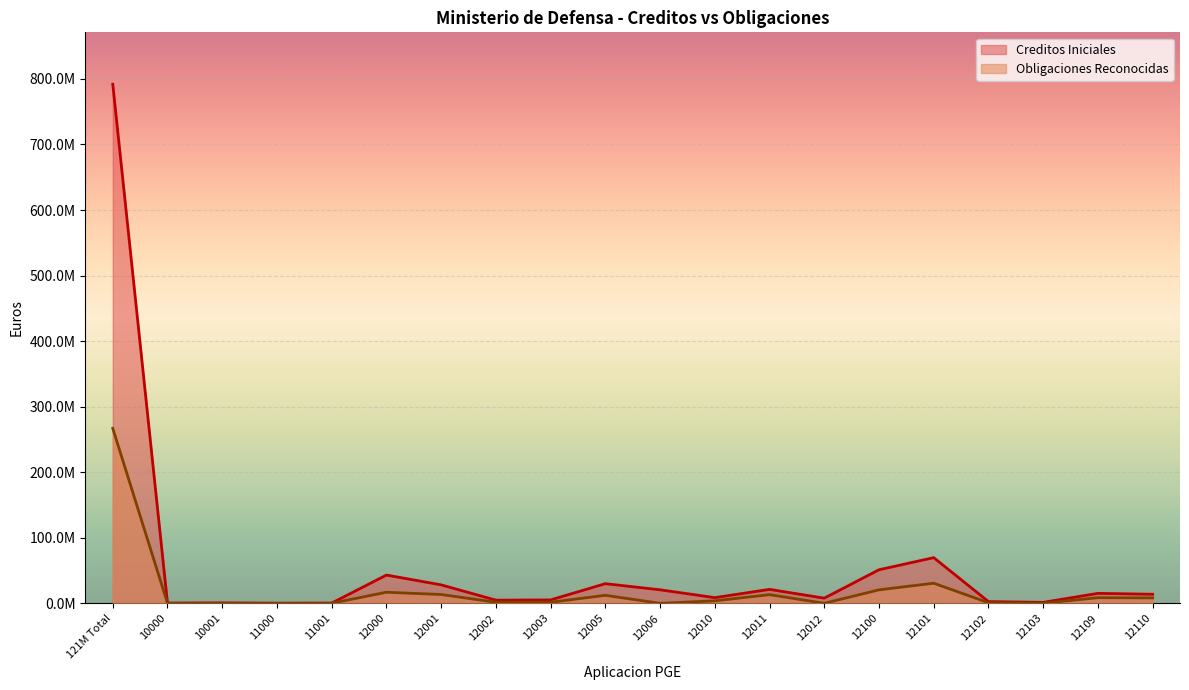

At which category does Creditos Iniciales reach its first local valley?

10000